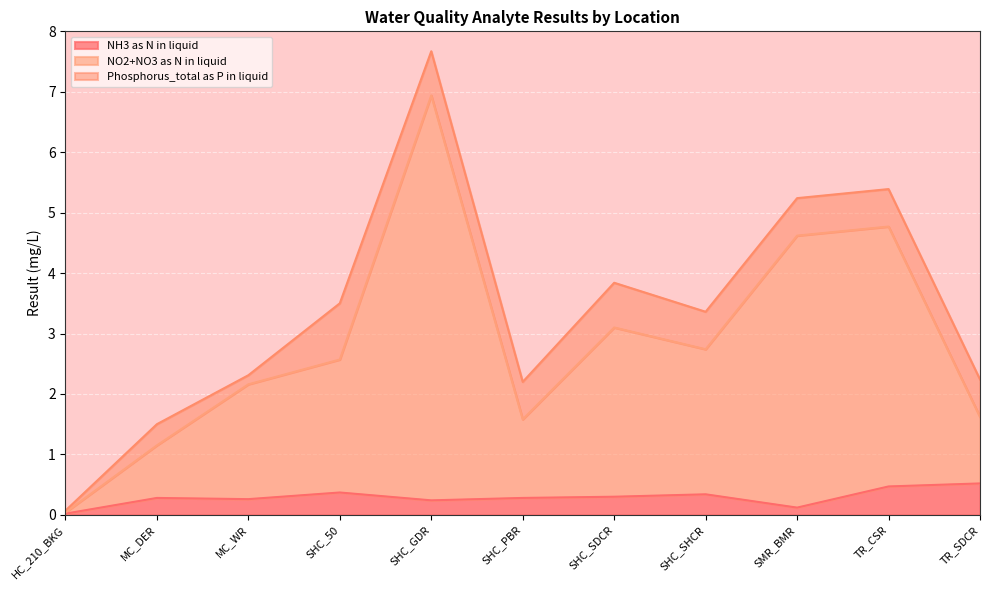

The NH3 as N in liquid series shows 0.3 at MC_WR. True or false?

True